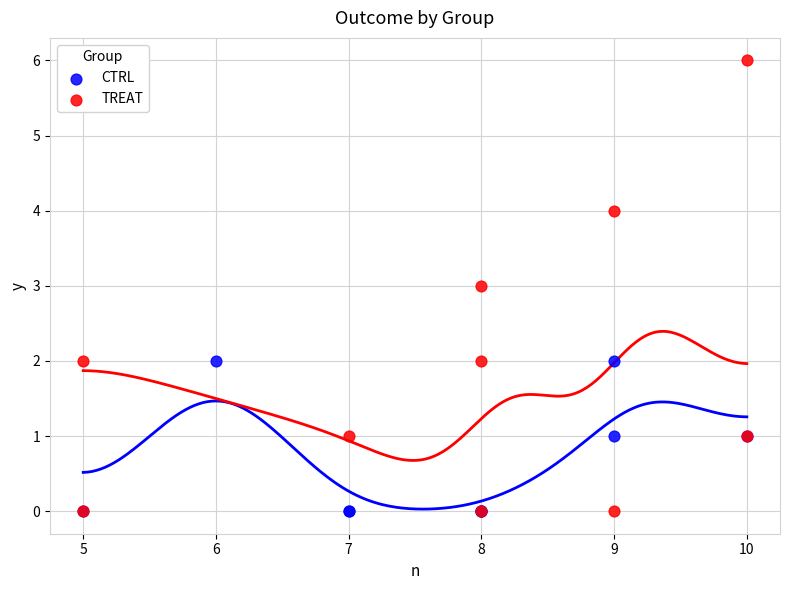

What are all the series names shown in the legend?

CTRL, TREAT